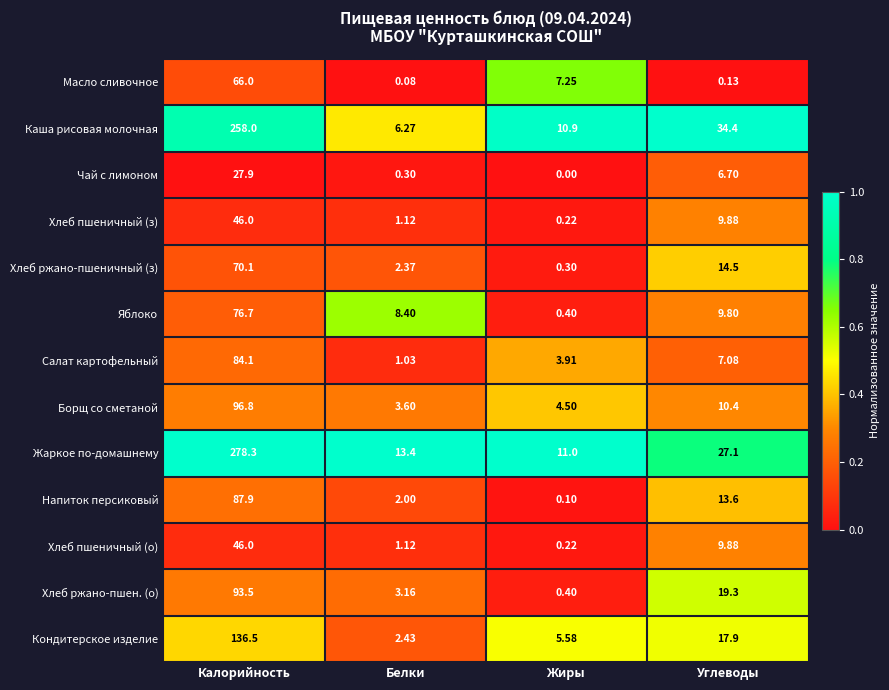

Which category has the lowest value in the Жаркое по-домашнему series?

Жиры